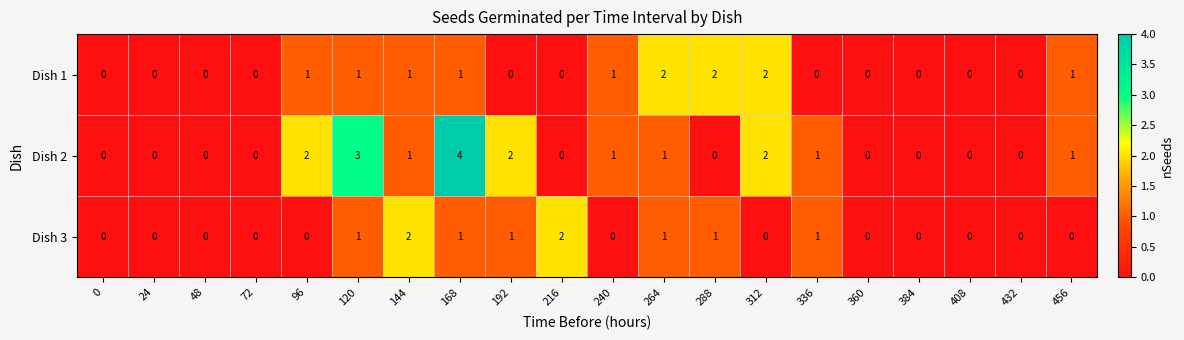

What is the sum of all Dish 1 values?

12